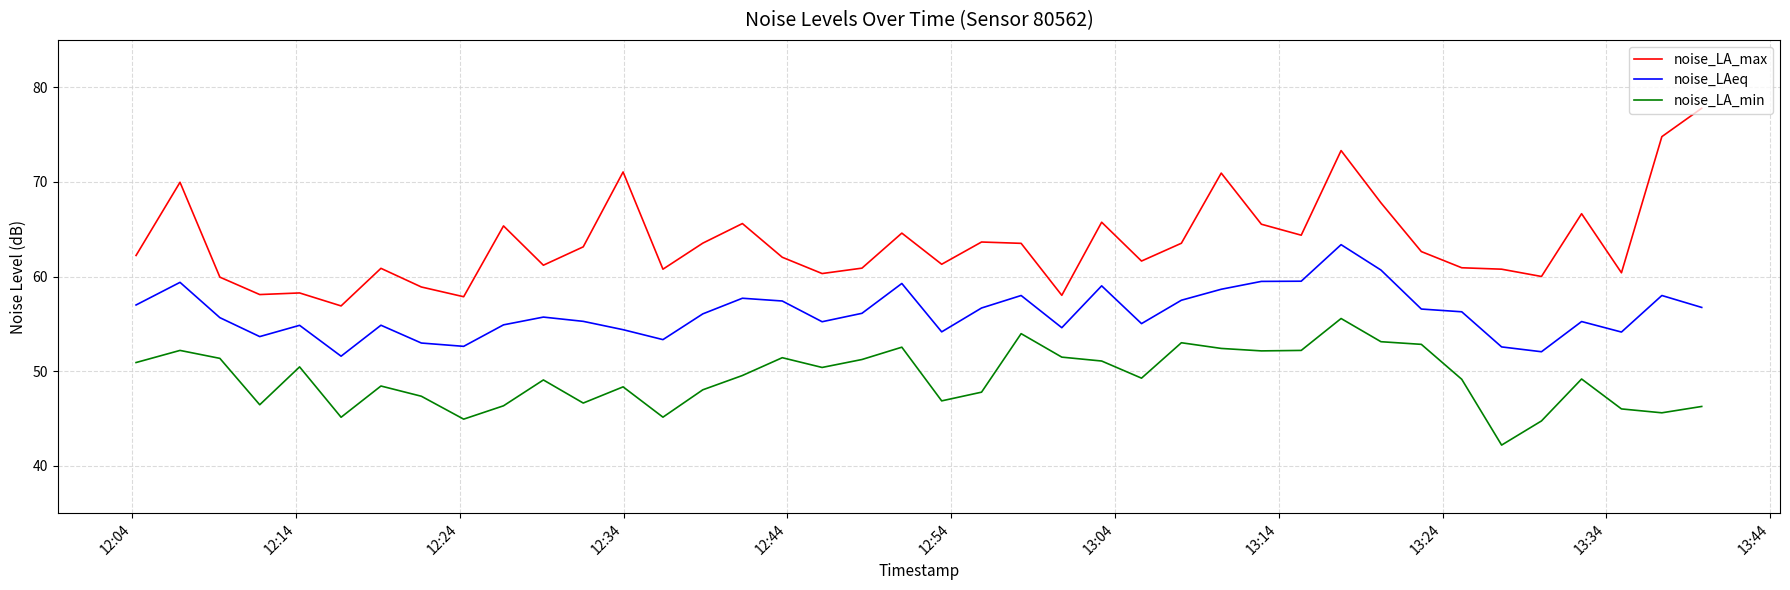

Rank the series by their maximum value, from highest to lowest.

noise_LA_max, noise_LAeq, noise_LA_min